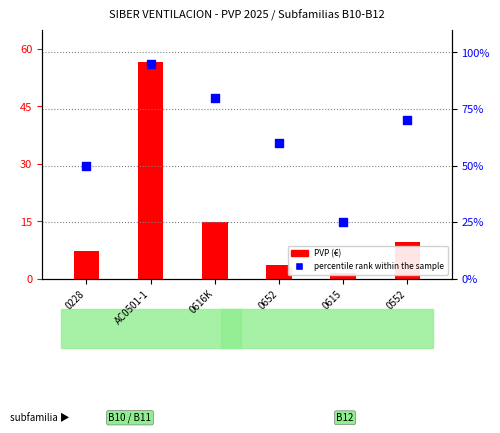

What is the total value across all series at 0615?

26.6